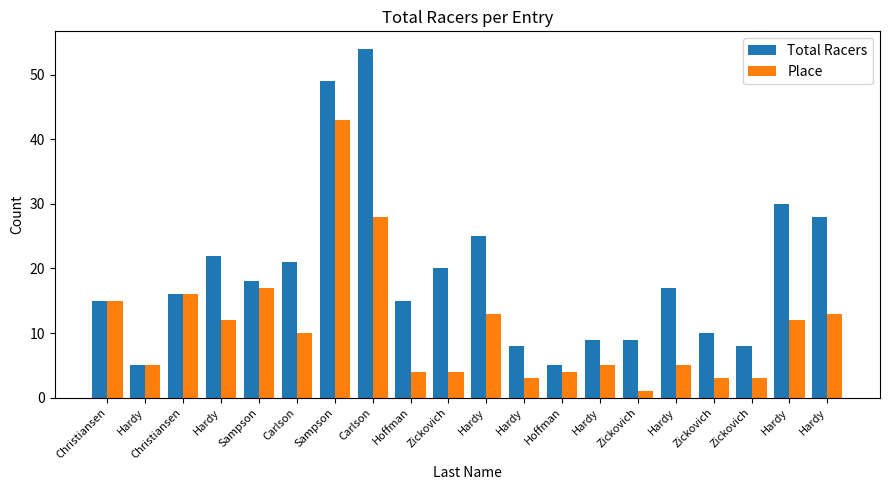

What is the label of the 13th bar from the left?

Hoffman